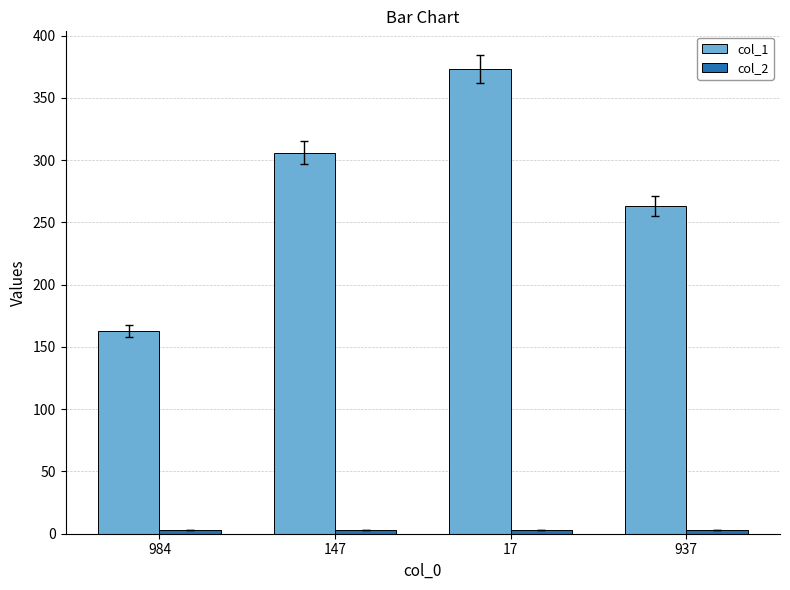

What is the label of the 1st bar from the left?

984